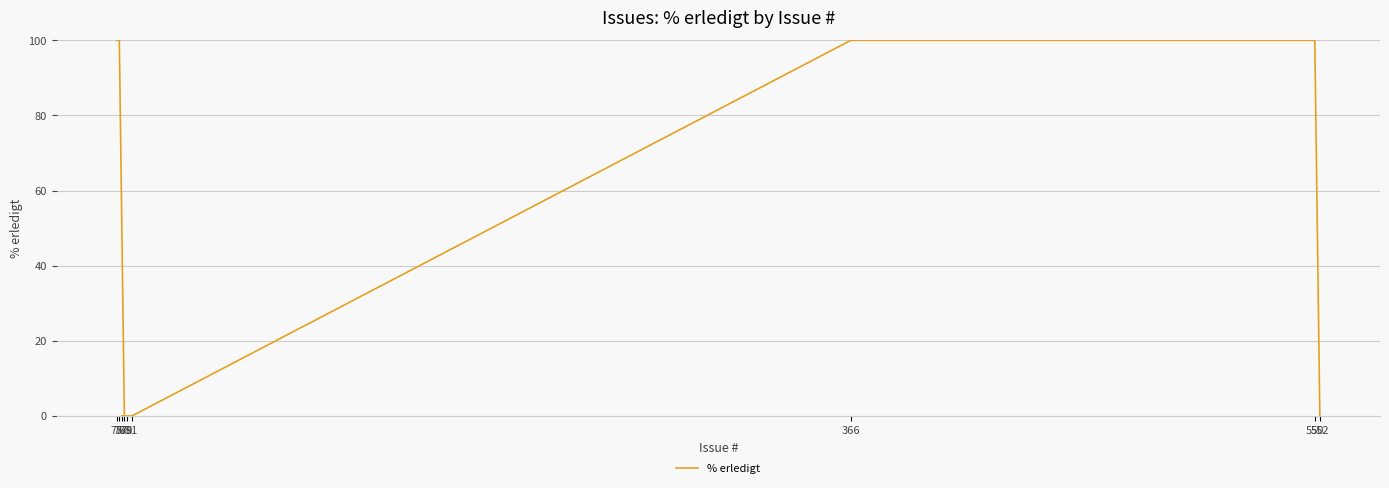

True or false: the data has more than 2 interior local peaks.

False